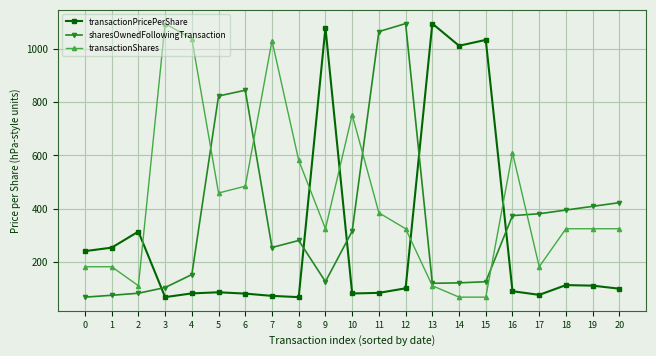

What is the sum of the sharesOwnedFollowingTransaction values at 7 and 9?

378.5